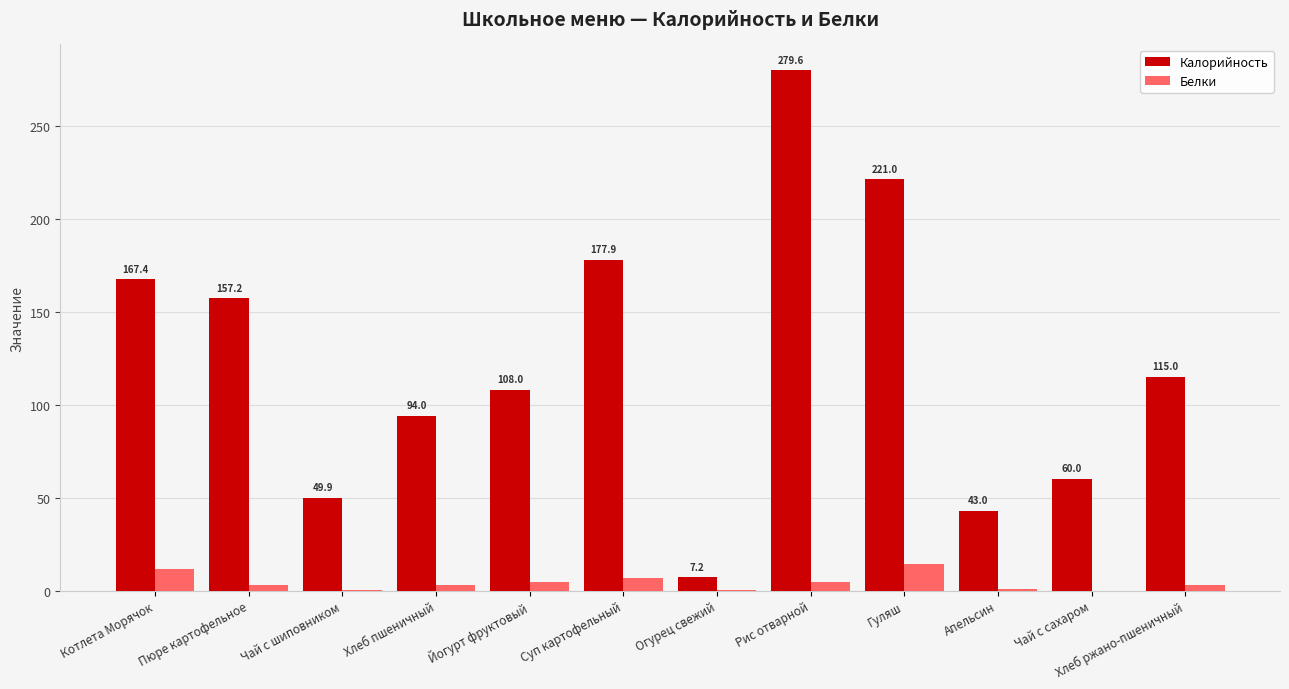

How many data points does each series have?

12